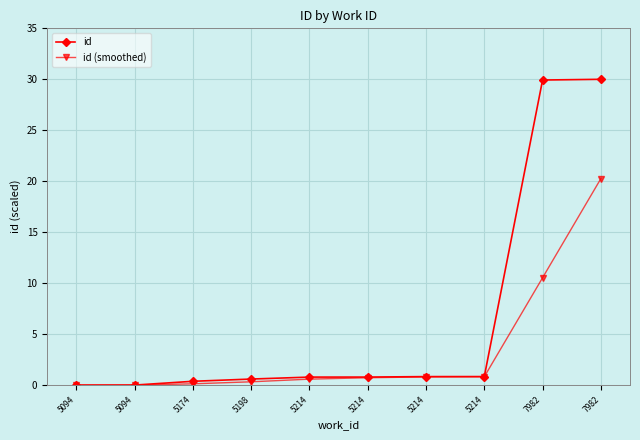

How many lines are shown in the chart?

2